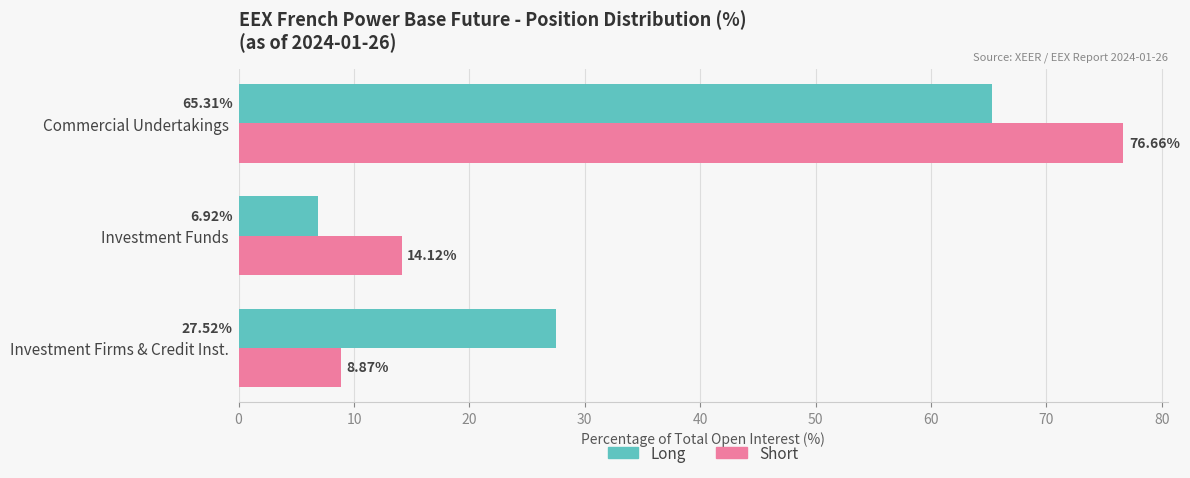

Which series has the widest spread of values?

Short